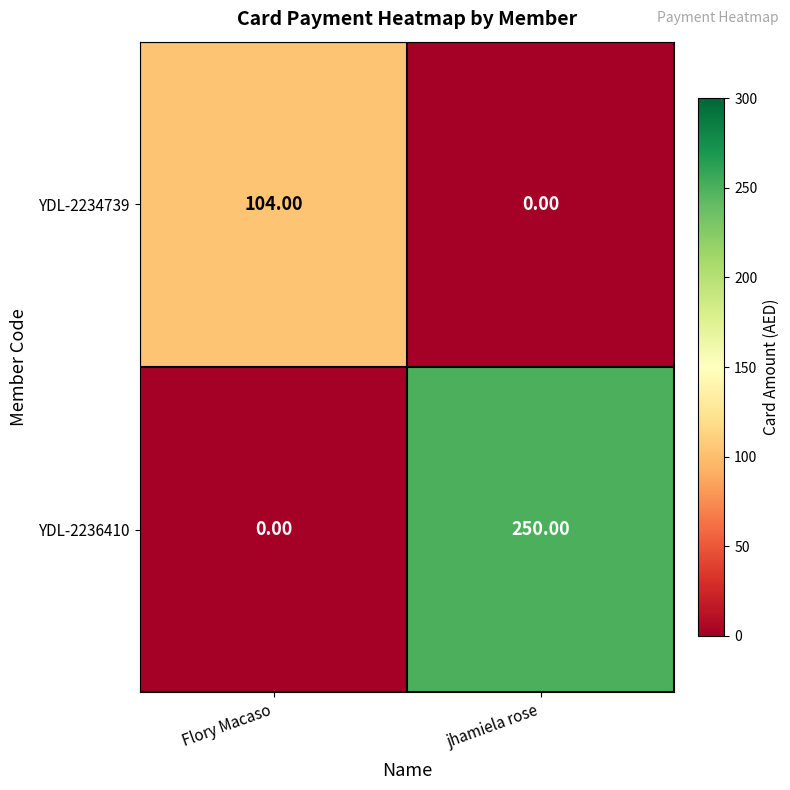

Rank the series at jhamiela rose from lowest to highest value.

YDL-2234739, YDL-2236410